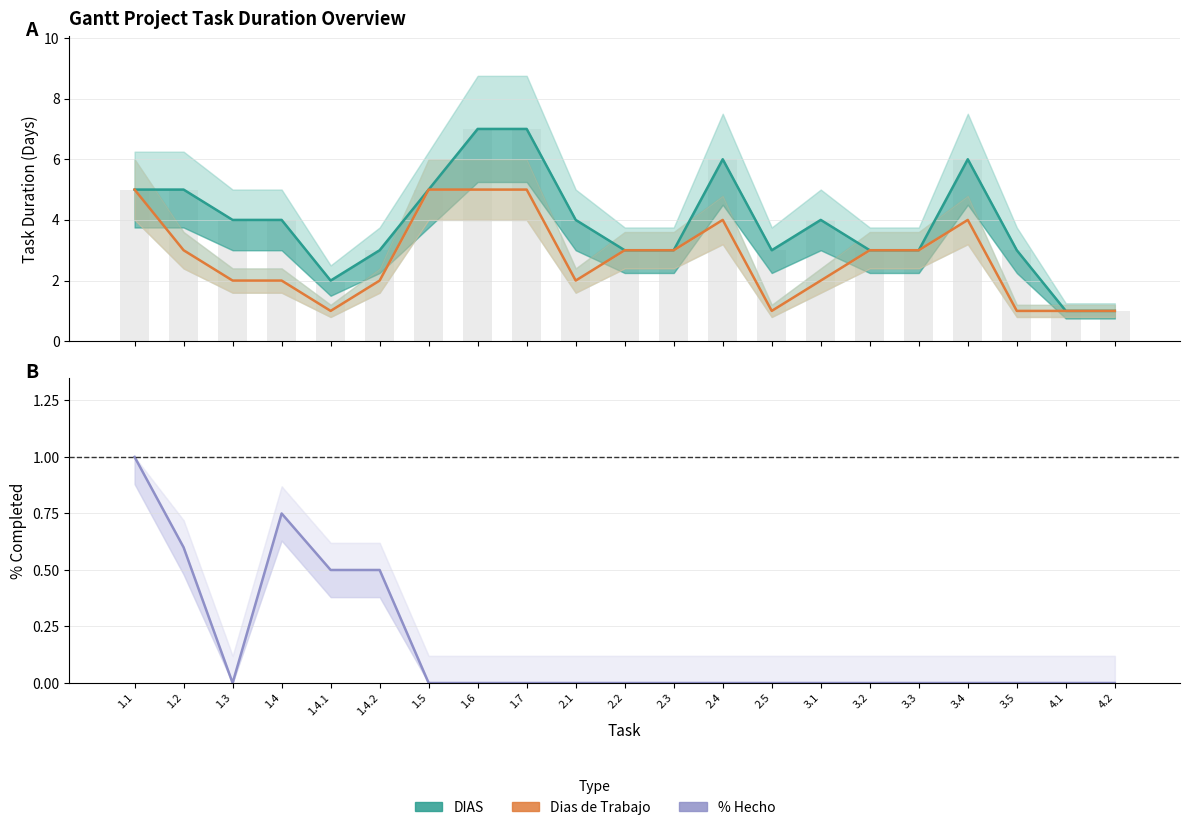

Is it true that Dias de Trabajo equals 7.0 at 1.6?

False